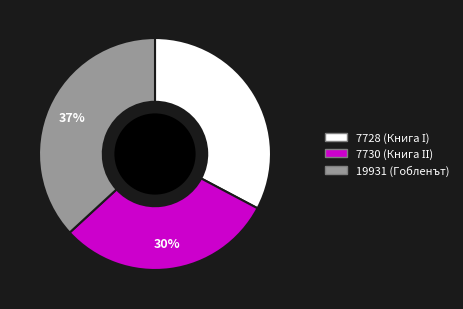

To the nearest percent, what is the average slice percentage?

33%